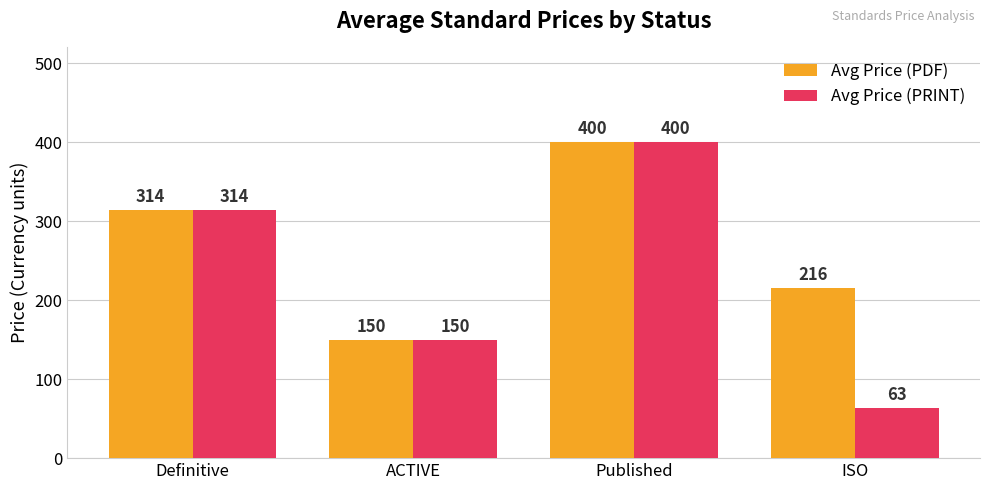

How many bars are there in total?

8